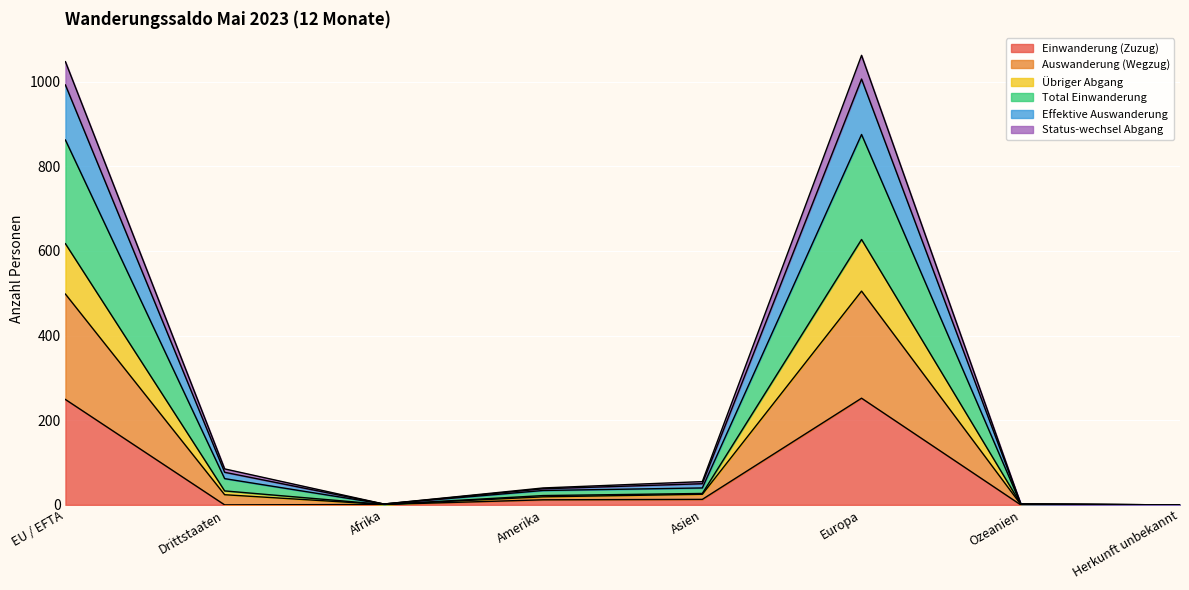

What are all the series names shown in the legend?

Einwanderung (Zuzug), Auswanderung (Wegzug), Übriger Abgang, Total Einwanderung, Effektive Auswanderung, Status-wechsel Abgang